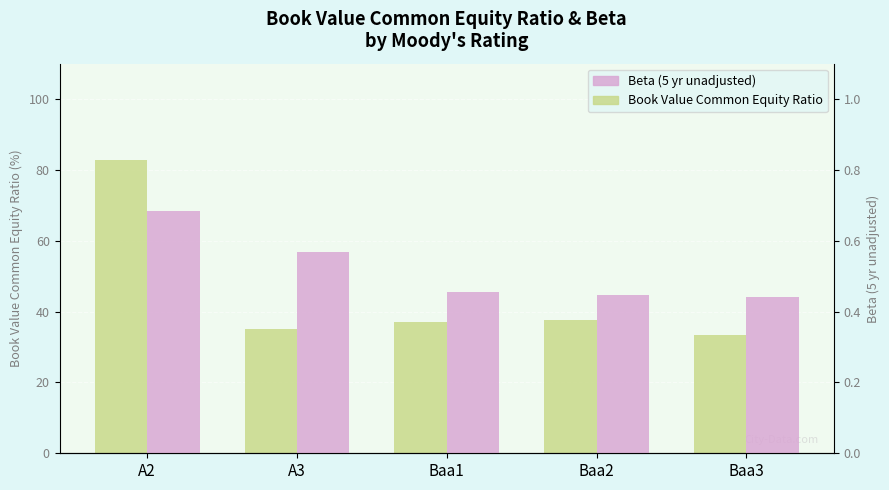

What is the approximate value of Beta (5 yr unadjusted) at Baa2?

0.4